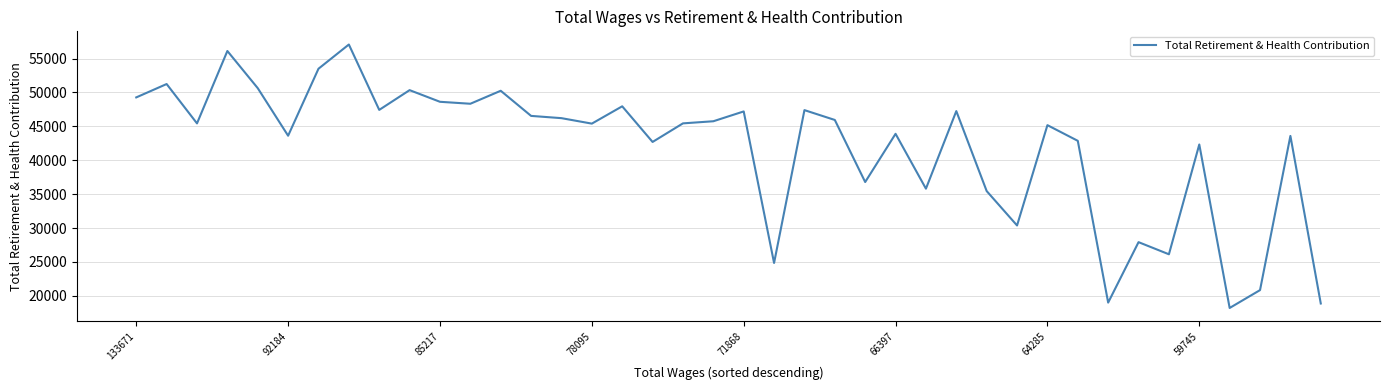

What is the maximum value shown in the chart?

57070